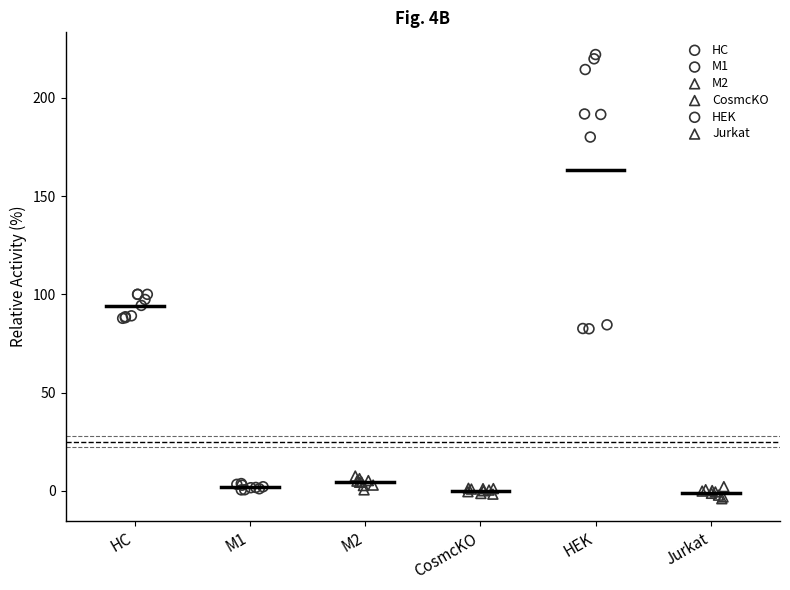

Which series reaches the maximum Y coordinate?

HEK